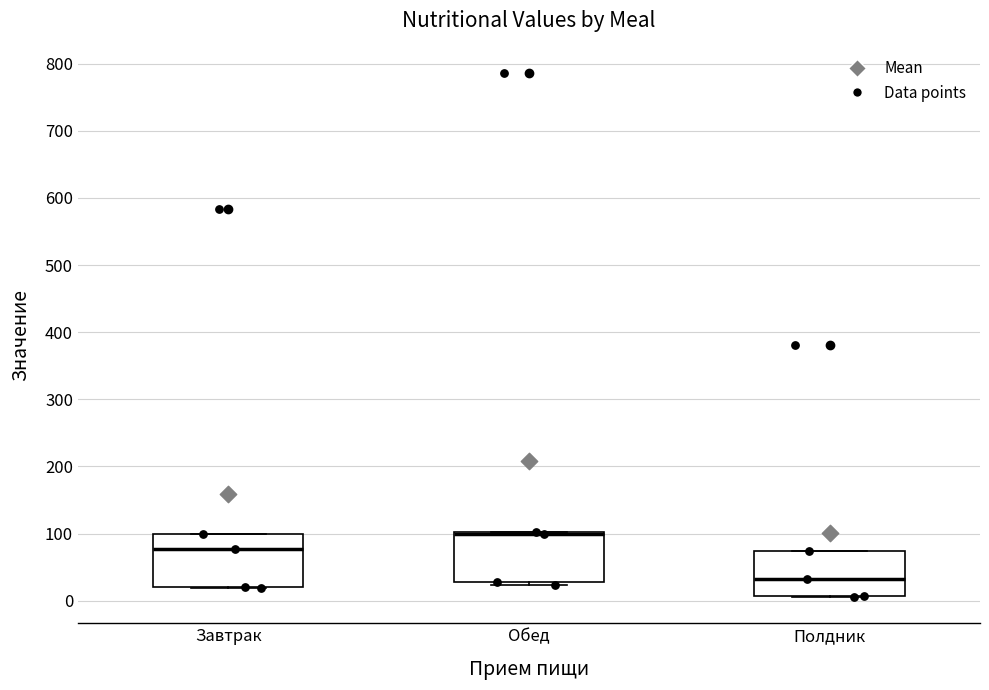

Reading left to right, read every box against the y-axis: the position of its median line, the range the box covers, and the ends of its whiskers. The values are not printed on the chart, so give them approximately, as read against the axis.

Завтрак: median 80, box 20 to 100, whiskers 20 to 100
Обед: median 100 (drawn on the box's upper edge), box 30 to 100, whiskers 20 to 100
Полдник: median 30, box 10 to 70, whiskers 10 to 70